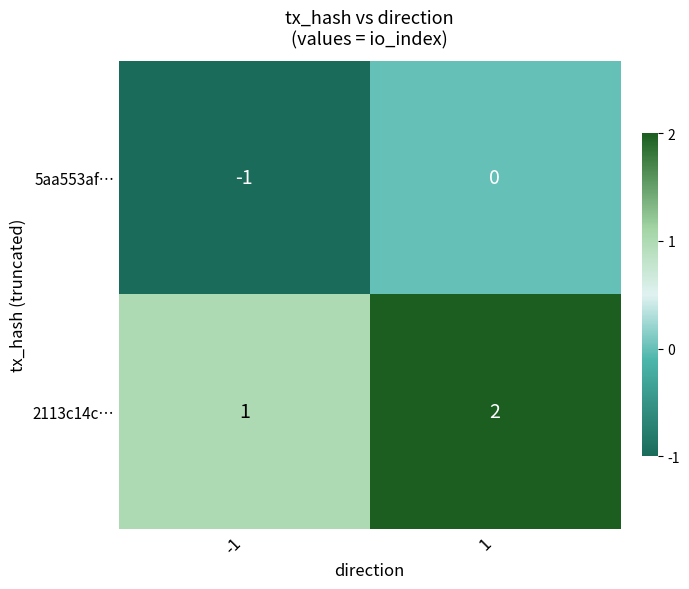

Reading left to right, transcribe all the data shown in this chart.

5aa553af…: -1=-1	1=0
2113c14c…: -1=1	1=2